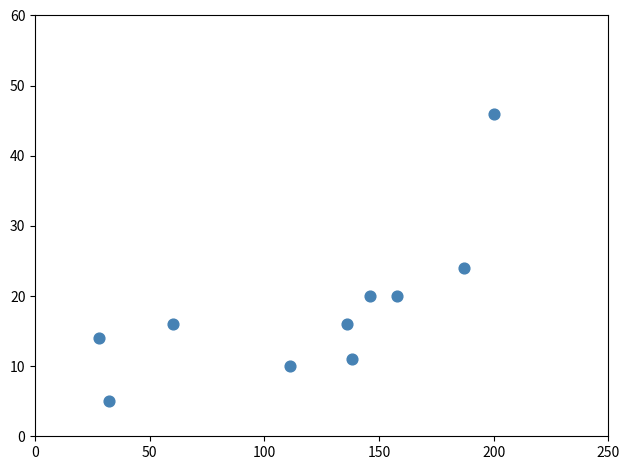

What is the range of Y values (max minus min)?

41